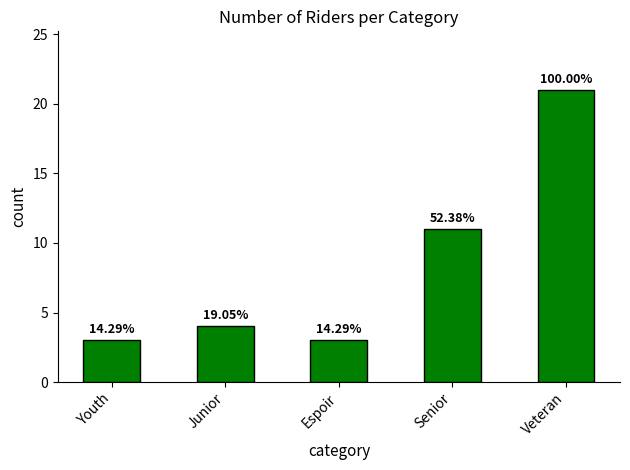

What is the greatest value displayed?

21